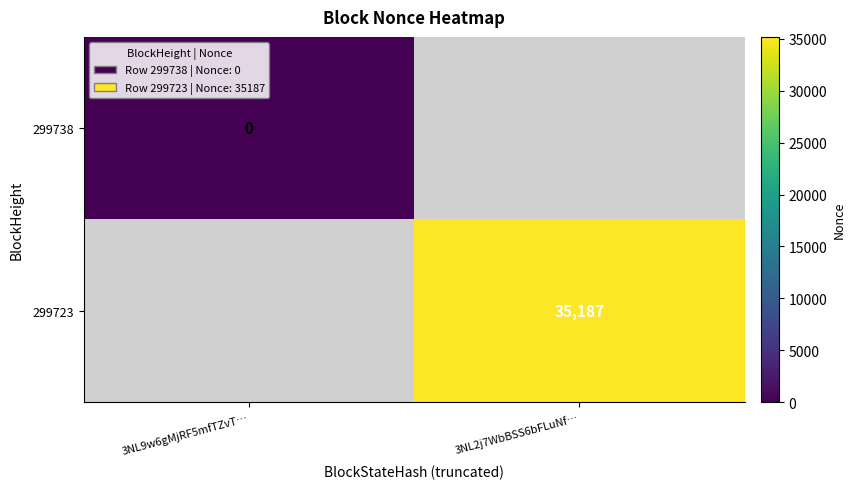

The value of 299723 at 3NL2j7WbBSS6bFLuNf… is 12747. True or false?

False